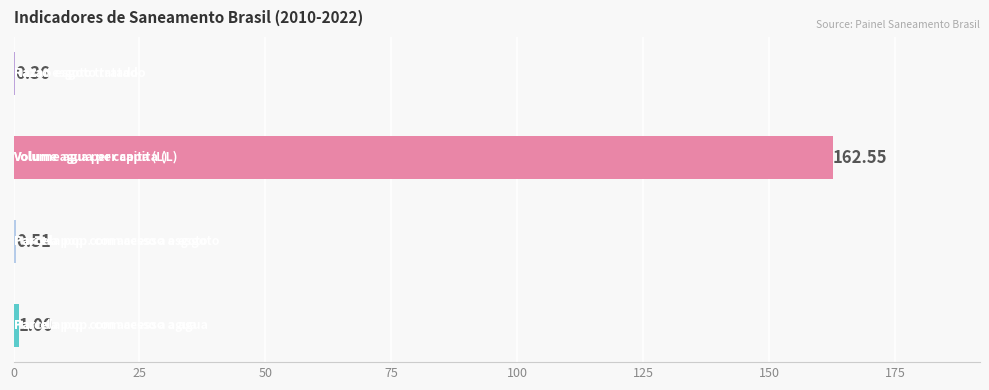

Is it true that Volume agua per capita (L) equals 38.1 at 2022?

False